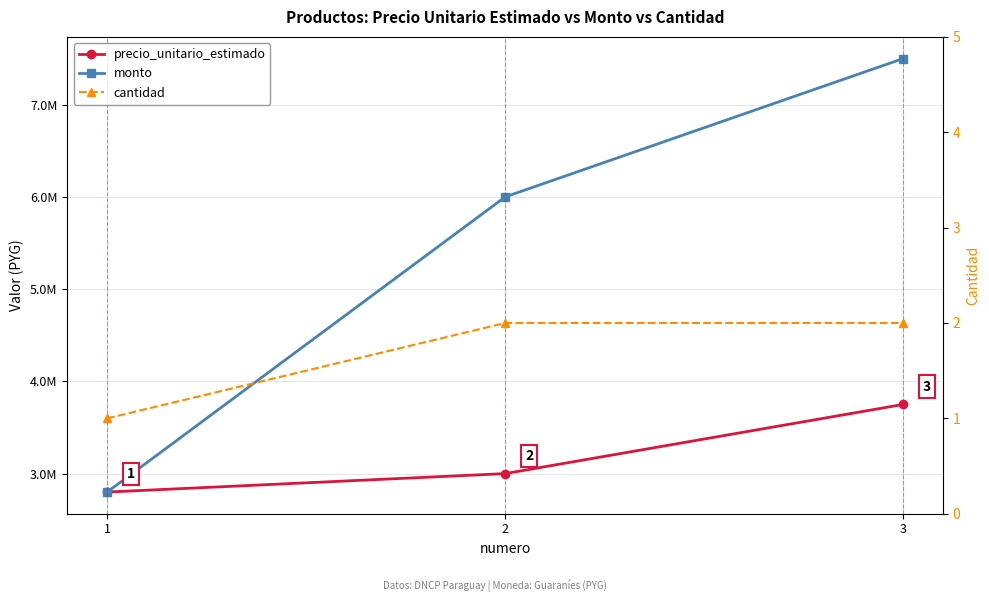

Reading right to left, list all the values displayed in this chart.

precio_unitario_estimado: 3=3750000	2=3000000	1=2800000
monto: 3=7500000	2=6000000	1=2800000
cantidad: 3=2	2=2	1=1